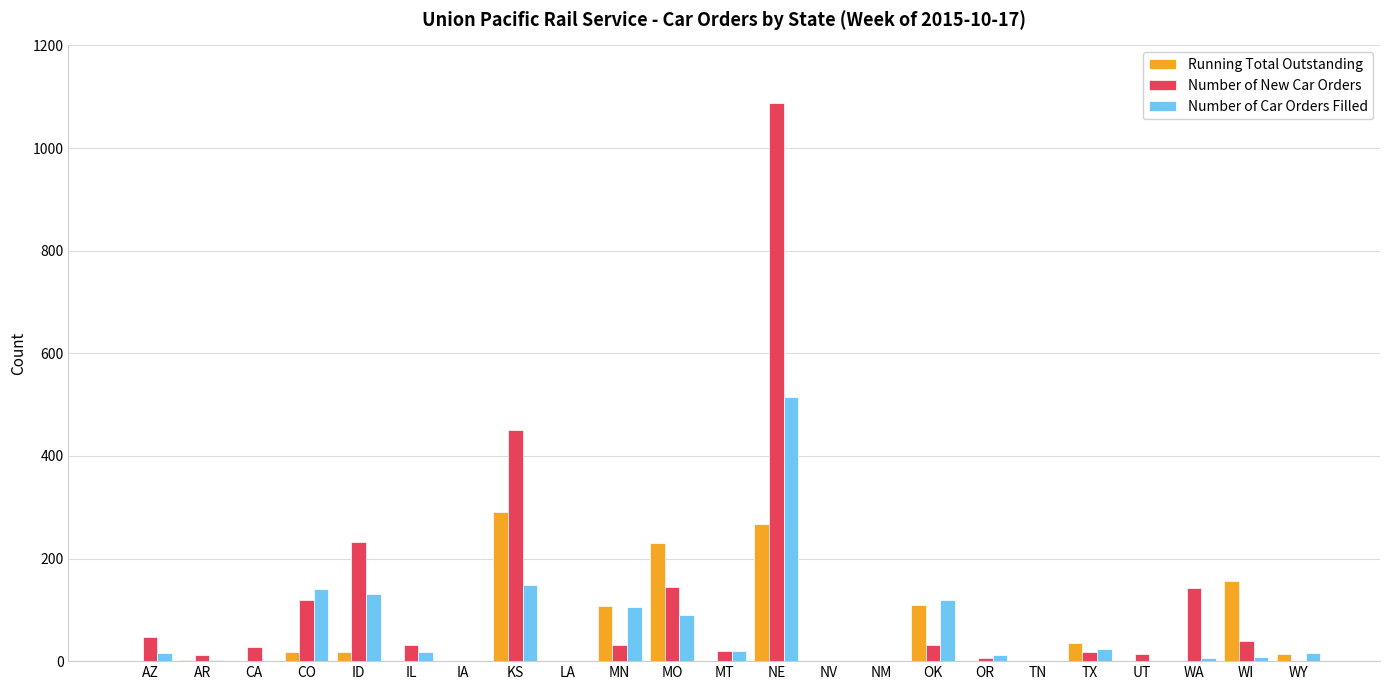

Is it true that Number of New Car Orders equals 27 at CA?

True